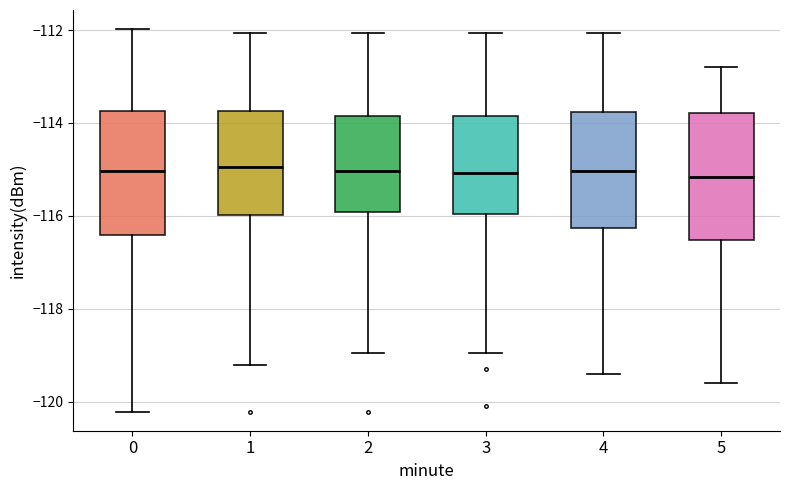

Reading left to right, transcribe this box plot: for each box, give where its median line is, the range the box spans, and where its two whiskers end, as read against the y-axis. The values are not printed on the chart, so give them approximately, as read against the axis.

0: median -115.0, box -116.4 to -113.8, whiskers -120.2 to -112.0
1: median -115.0, box -116.0 to -113.8, whiskers -119.2 to -112.0
2: median -115.0, box -116.0 to -113.8, whiskers -119.0 to -112.0
3: median -115.0, box -116.0 to -113.8, whiskers -119.0 to -112.0
4: median -115.0, box -116.2 to -113.8, whiskers -119.4 to -112.0
5: median -115.2, box -116.6 to -113.8, whiskers -119.6 to -112.8